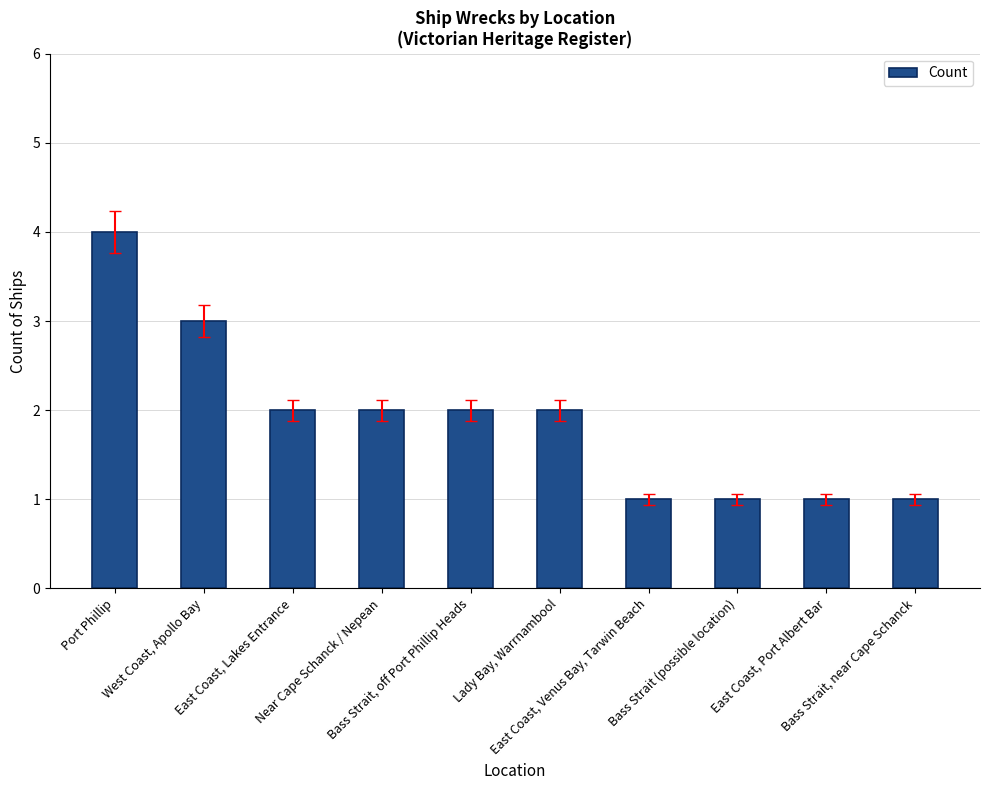

The value at West Coast, Apollo Bay is 1. True or false?

False